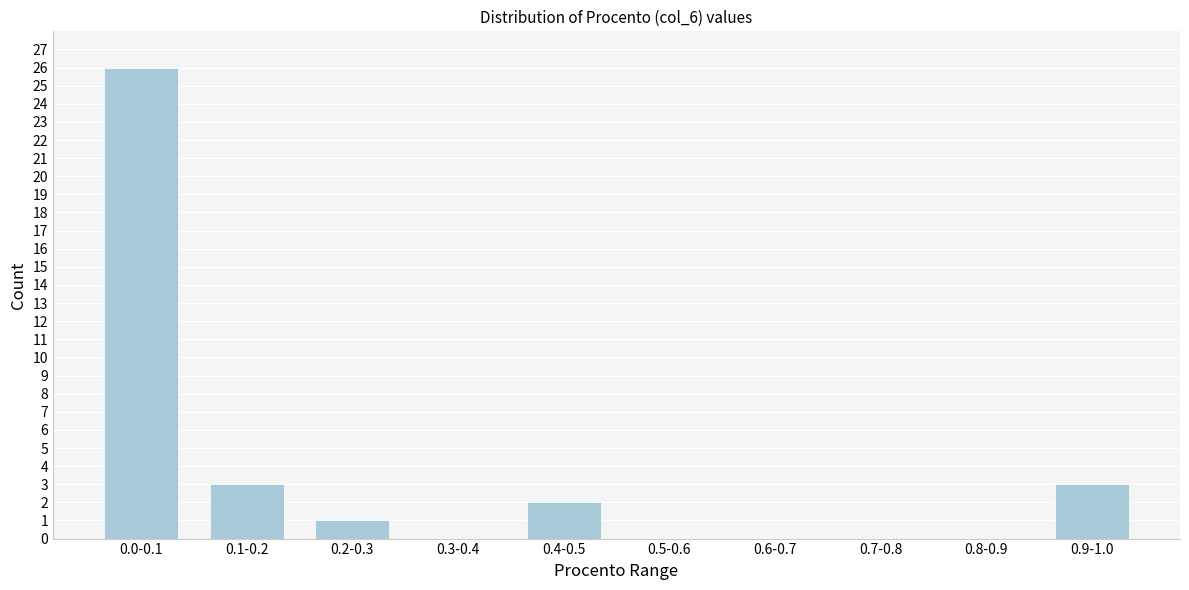

Reading right to left, transcribe all the data shown in this chart.

0.9-1.0=3	0.8-0.9=0	0.7-0.8=0	0.6-0.7=0	0.5-0.6=0	0.4-0.5=2	0.3-0.4=0	0.2-0.3=1	0.1-0.2=3	0.0-0.1=26